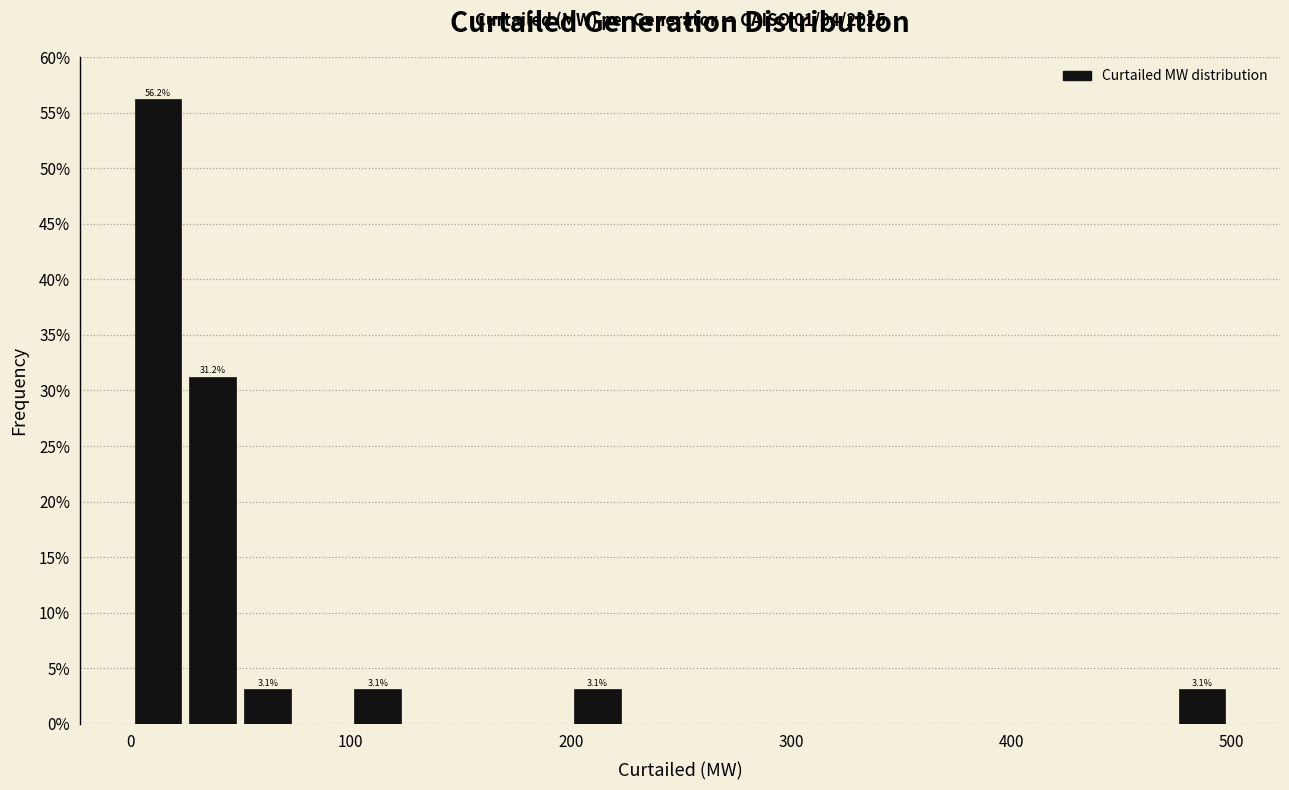

Around what value on the x-axis is the tallest bar? Give the approximate position of its centre, as read against the axis.

10